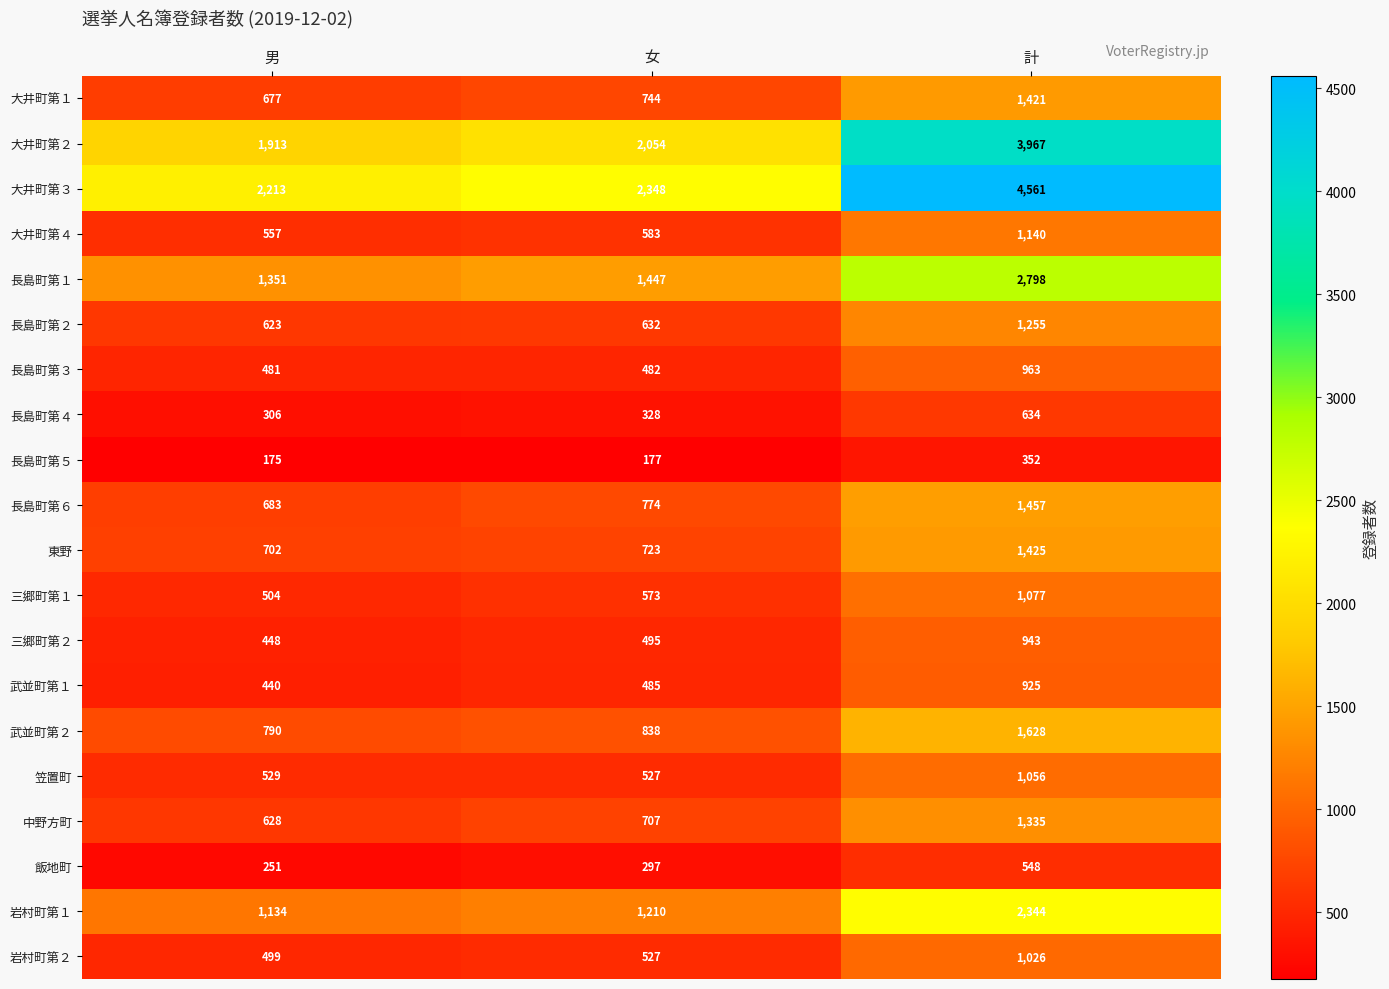

At how many categories does at least one series exceed 4010?

1